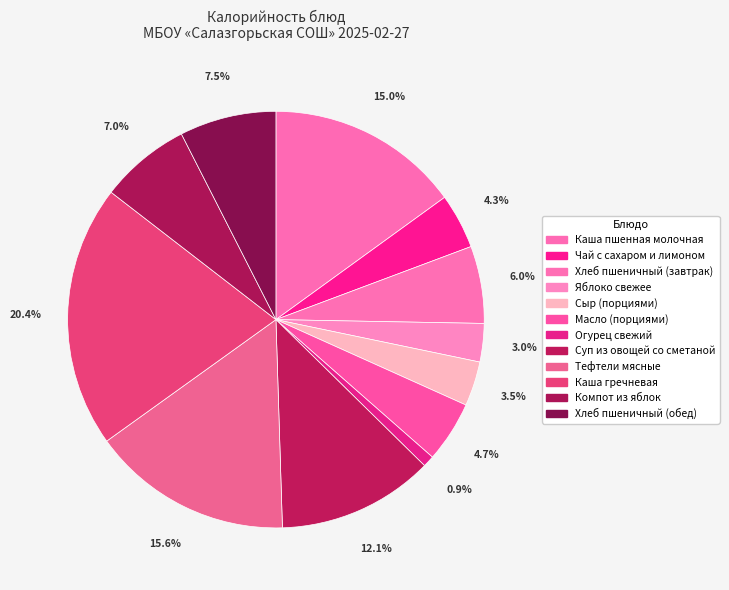

How much of the chart is everything except Чай с сахаром и лимоном?

95.7%